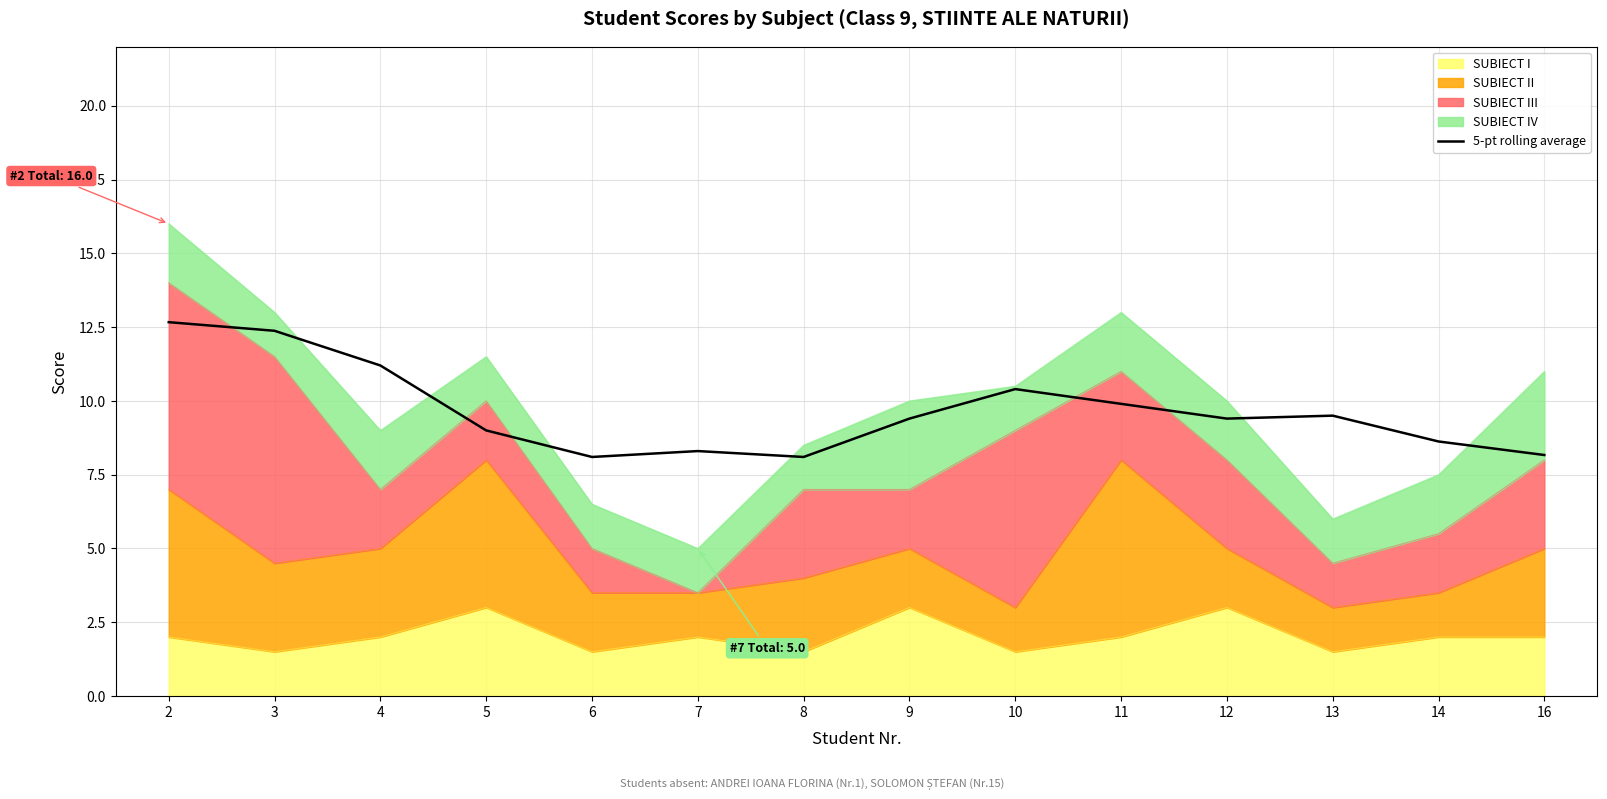

How many points are lower than both their immediate neighbors (excluding endpoints)?

3